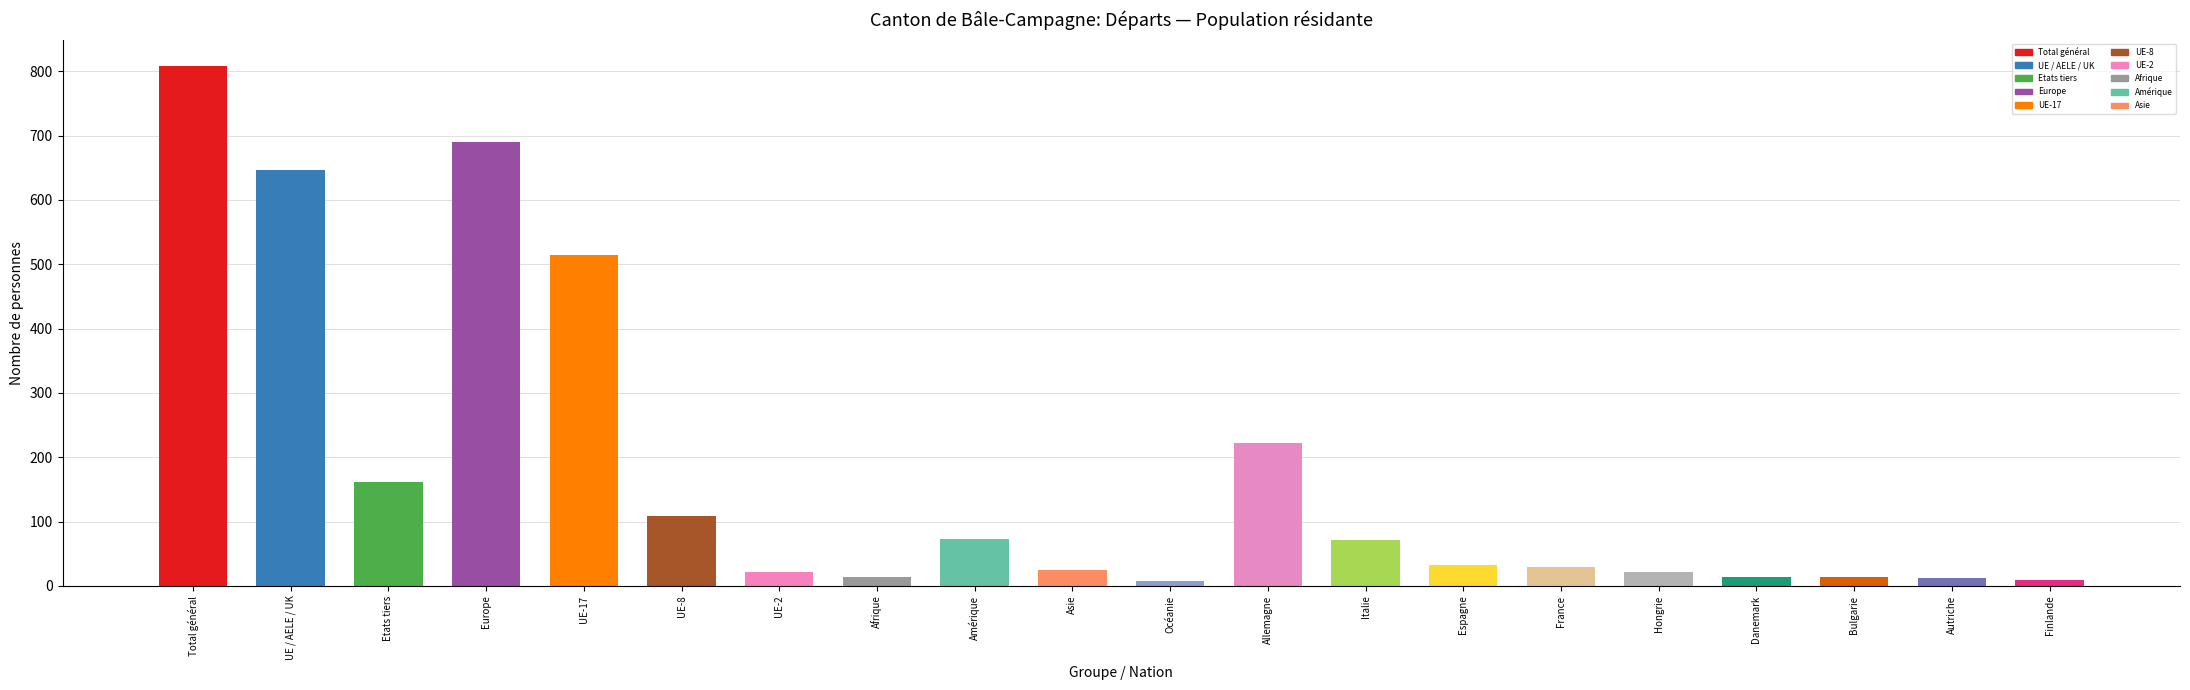

At which label does the data first exceed 33?

Total général